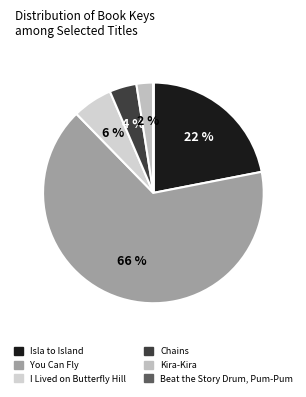

True or false: Chains accounts for 19% of the total.

False